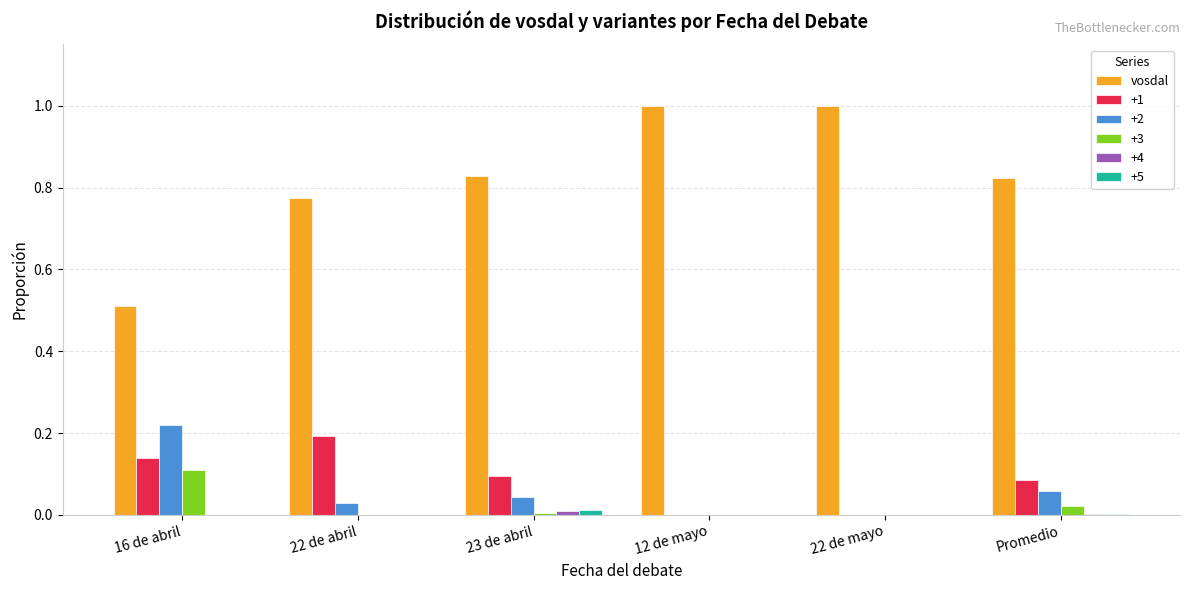

The value of +3 at 16 de abril is 0.1. True or false?

True